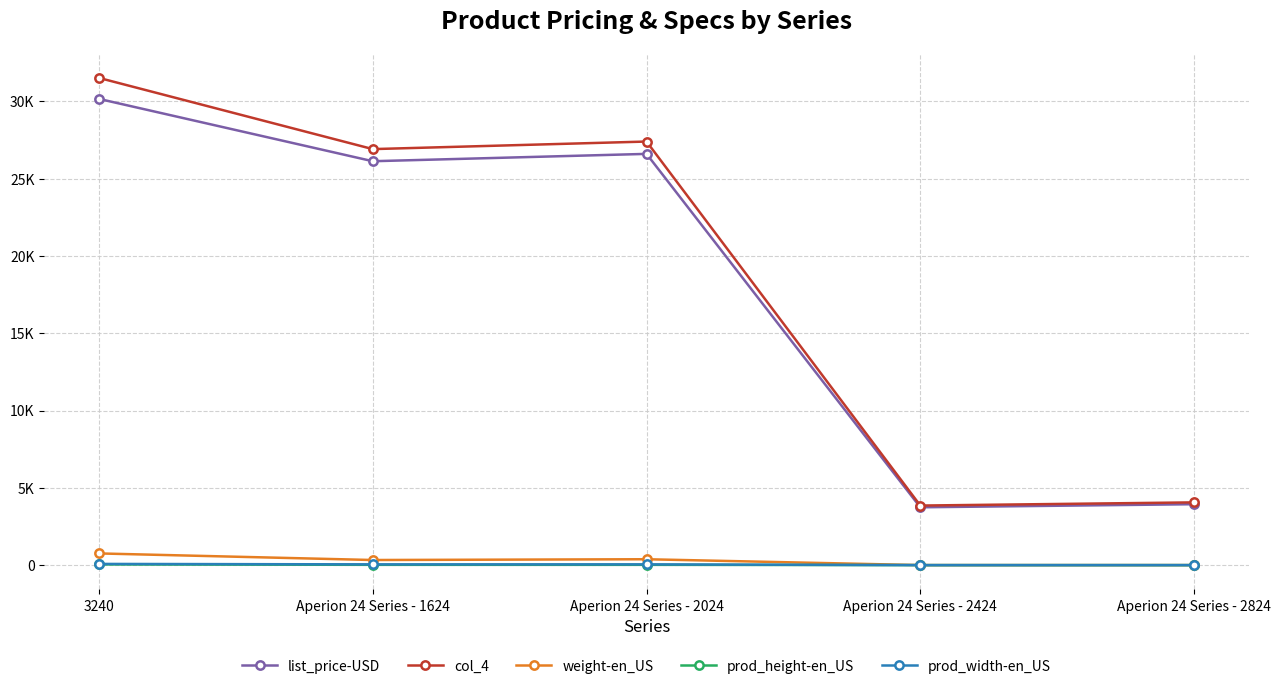

True or false: prod_width-en_US and weight-en_US intersect in this chart.

False